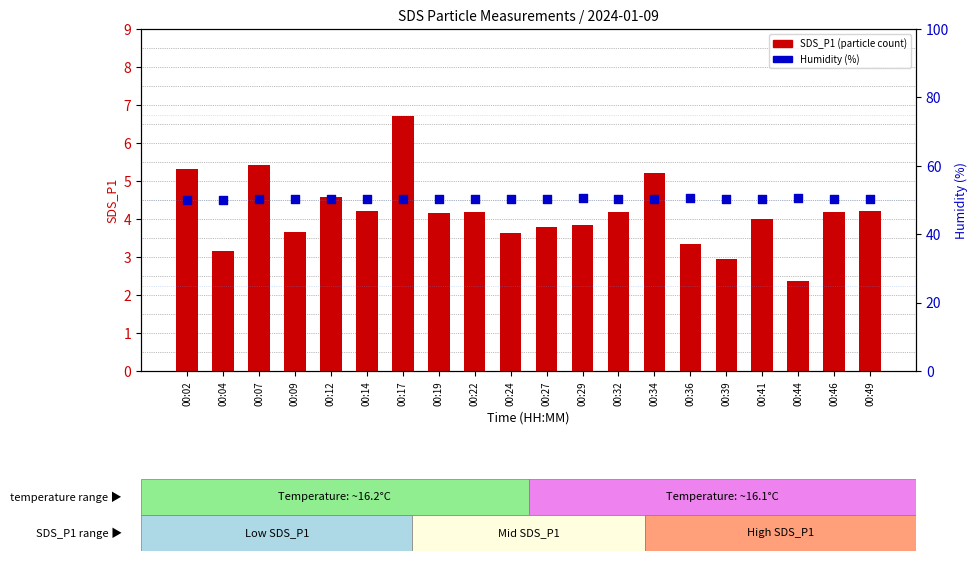

Which series contains the highest Y value?

Humidity (%)